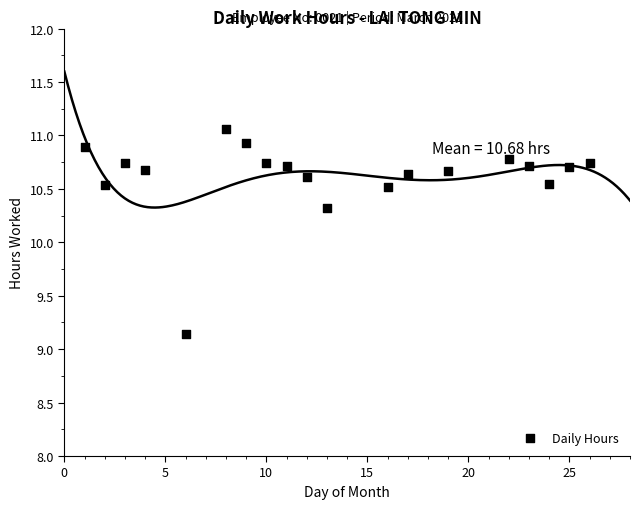

What Y value in the scatter plot is closest to 10?

10.3